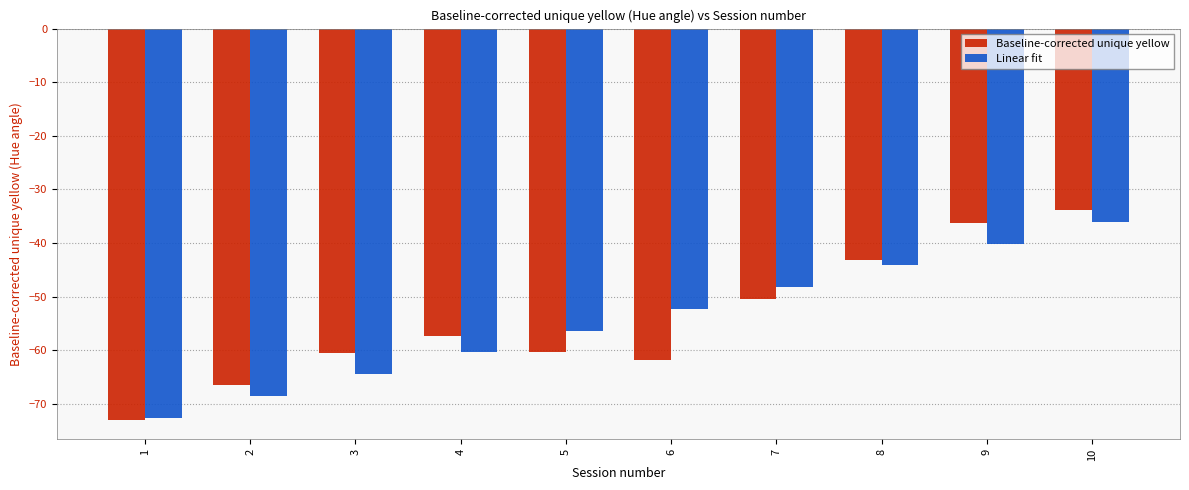

Where is Baseline-corrected unique yellow nearest to the value -53?

7